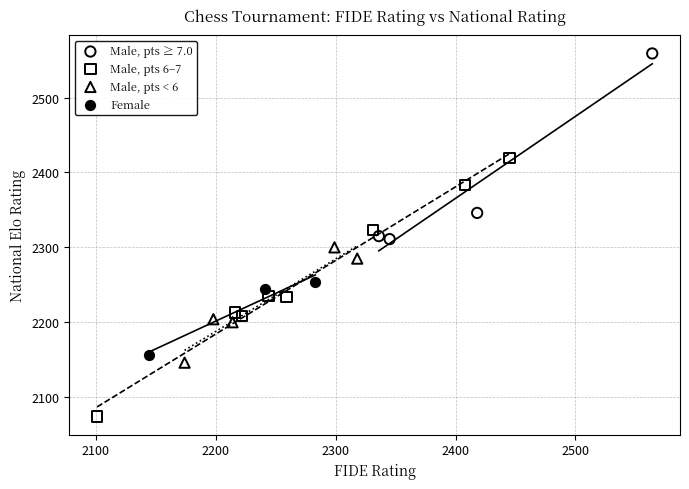

Which series reaches the maximum Y coordinate?

Male, pts ≥ 7.0